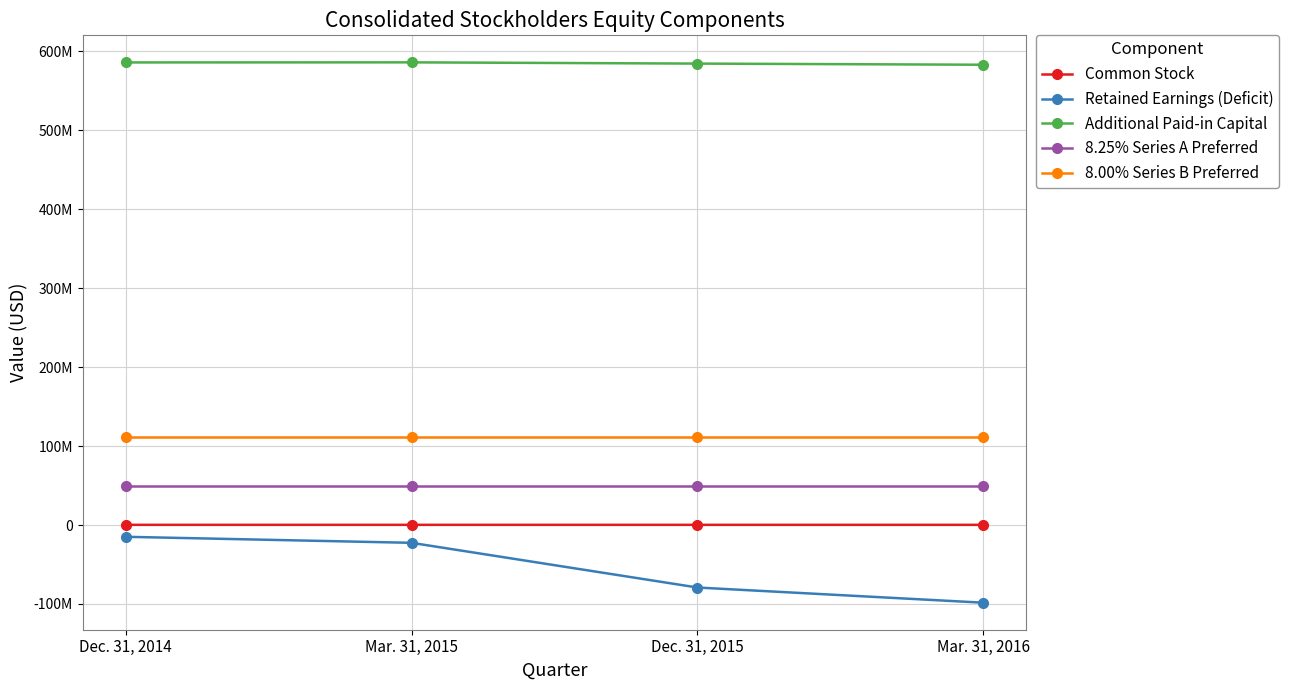

What are all the series names shown in the legend?

Common Stock, Retained Earnings (Deficit), Additional Paid-in Capital, 8.25% Series A Preferred, 8.00% Series B Preferred